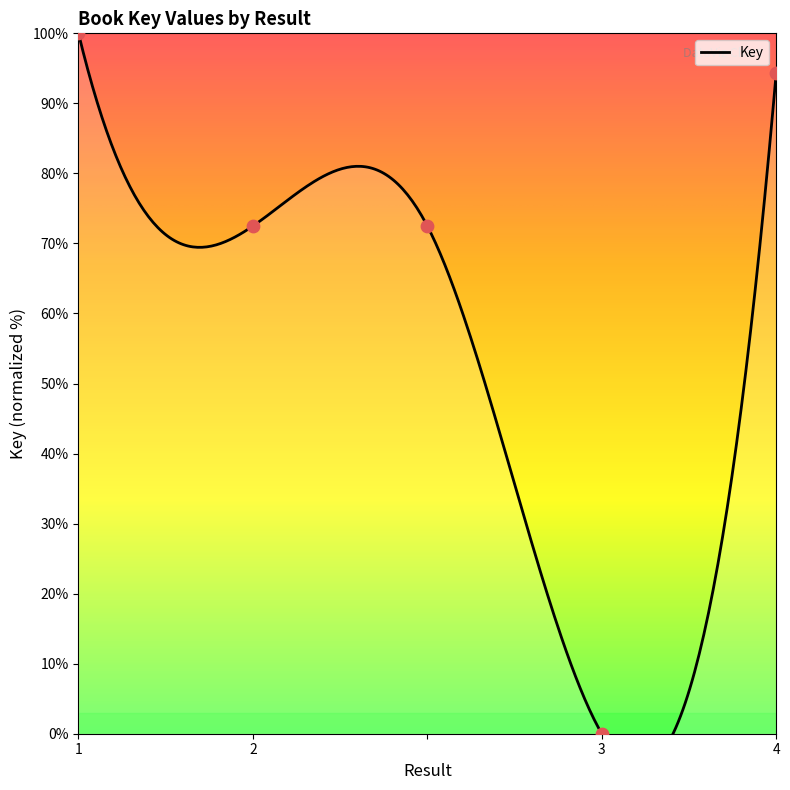

Which has a higher value, 4 or 1?

1